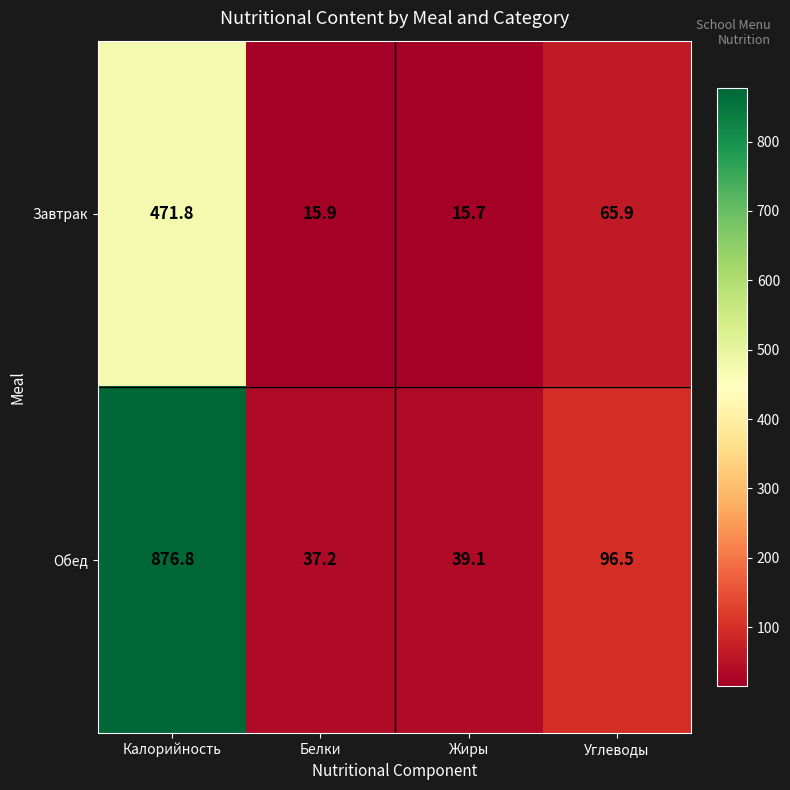

Reading left to right, what are all the values shown in this chart?

Завтрак: Калорийность=471.8	Белки=15.9	Жиры=15.7	Углеводы=65.9
Обед: Калорийность=876.8	Белки=37.2	Жиры=39.1	Углеводы=96.5